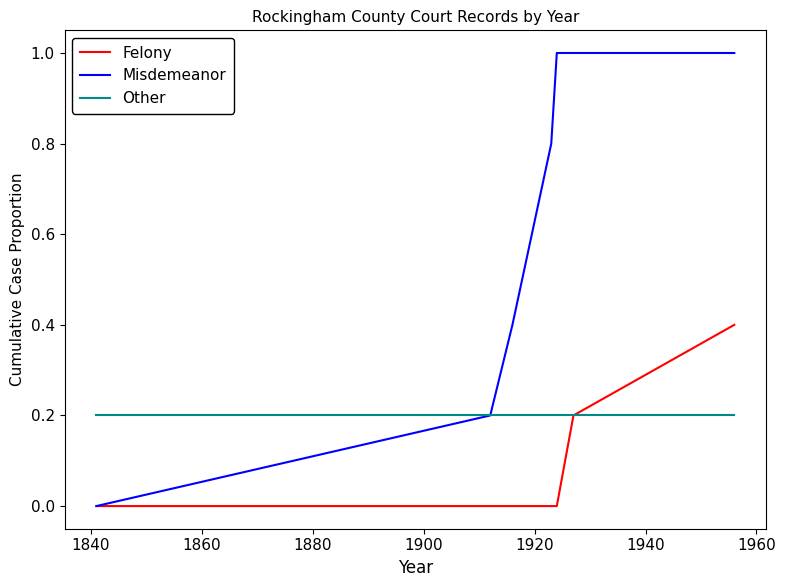

What is the greatest value displayed?

1.0